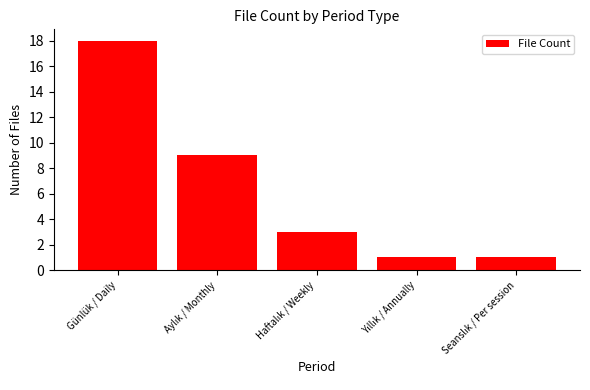

What is the value of the 5th bar from the left?

1